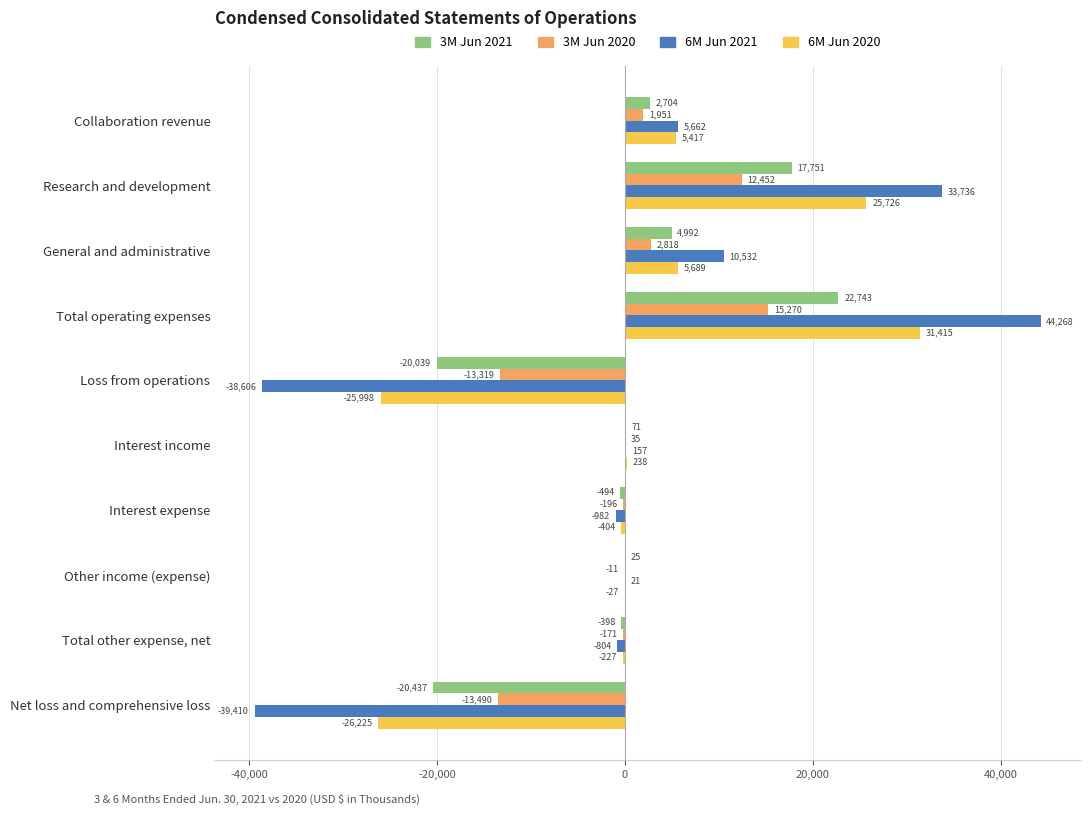

How many positive values does the 6M Jun 2021 series have?

6